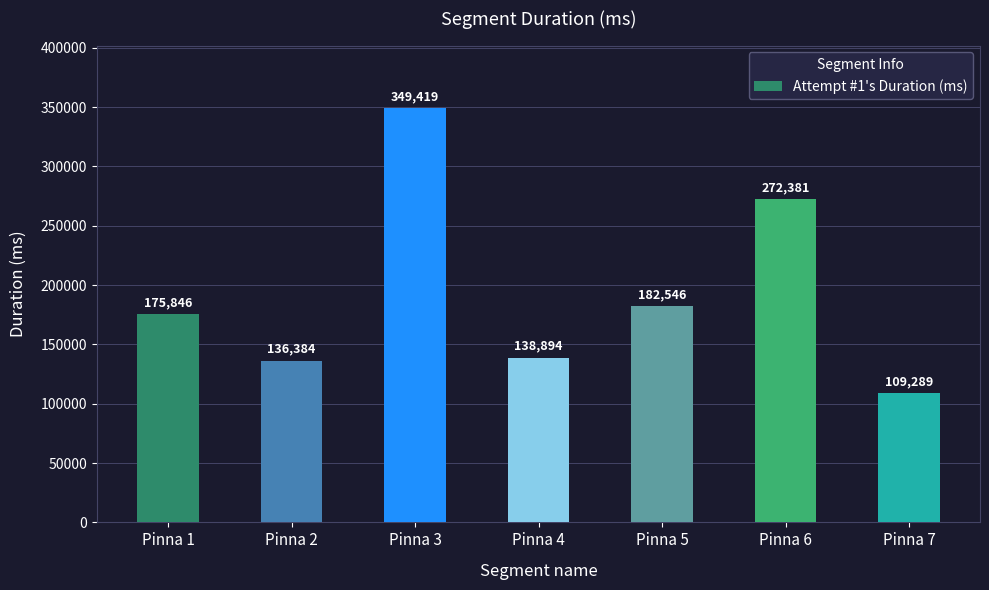

Rank the categories by value from highest to lowest.

Pinna 3, Pinna 6, Pinna 5, Pinna 1, Pinna 4, Pinna 2, Pinna 7